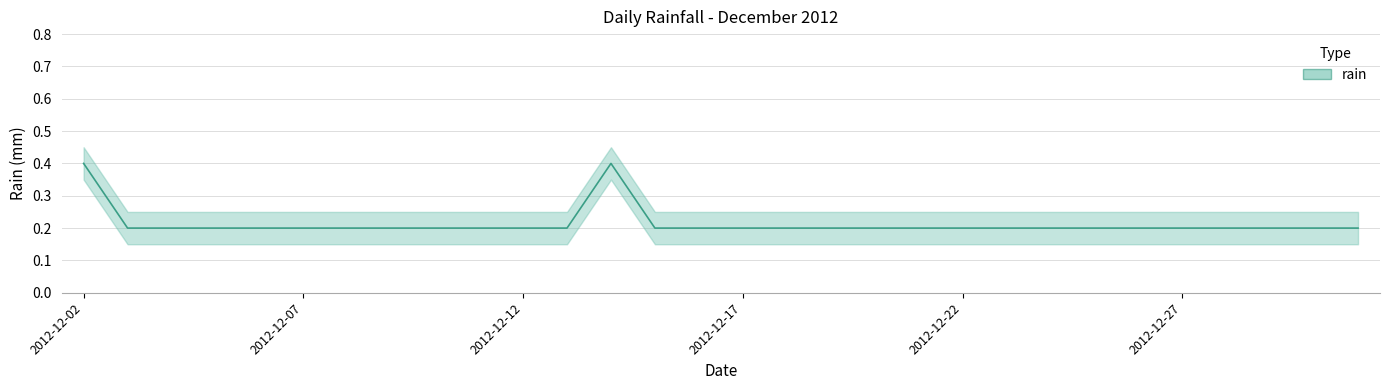

Reading left to right, extract all data points from this chart.

2012-12-02=0.4	2012-12-03=0.2	2012-12-04=0.2	2012-12-05=0.2	2012-12-06=0.2	2012-12-07=0.2	2012-12-08=0.2	2012-12-09=0.2	2012-12-10=0.2	2012-12-11=0.2	2012-12-12=0.2	2012-12-13=0.2	2012-12-14=0.4	2012-12-15=0.2	2012-12-16=0.2	2012-12-17=0.2	2012-12-18=0.2	2012-12-19=0.2	2012-12-20=0.2	2012-12-21=0.2	2012-12-22=0.2	2012-12-23=0.2	2012-12-24=0.2	2012-12-25=0.2	2012-12-26=0.2	2012-12-27=0.2	2012-12-28=0.2	2012-12-29=0.2	2012-12-30=0.2	2012-12-31=0.2